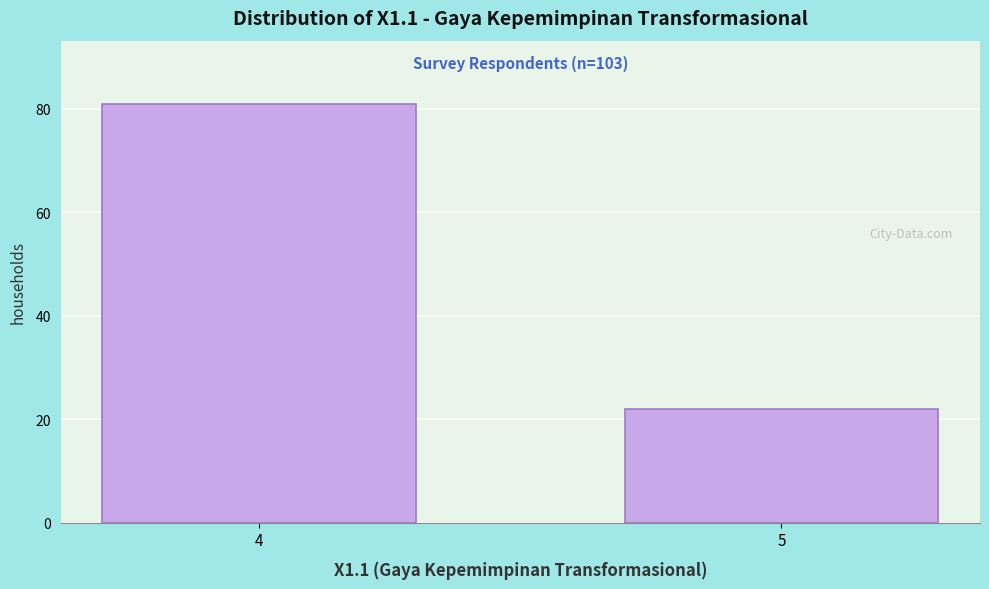

Reading left to right, what are all the values shown in this chart?

81	22